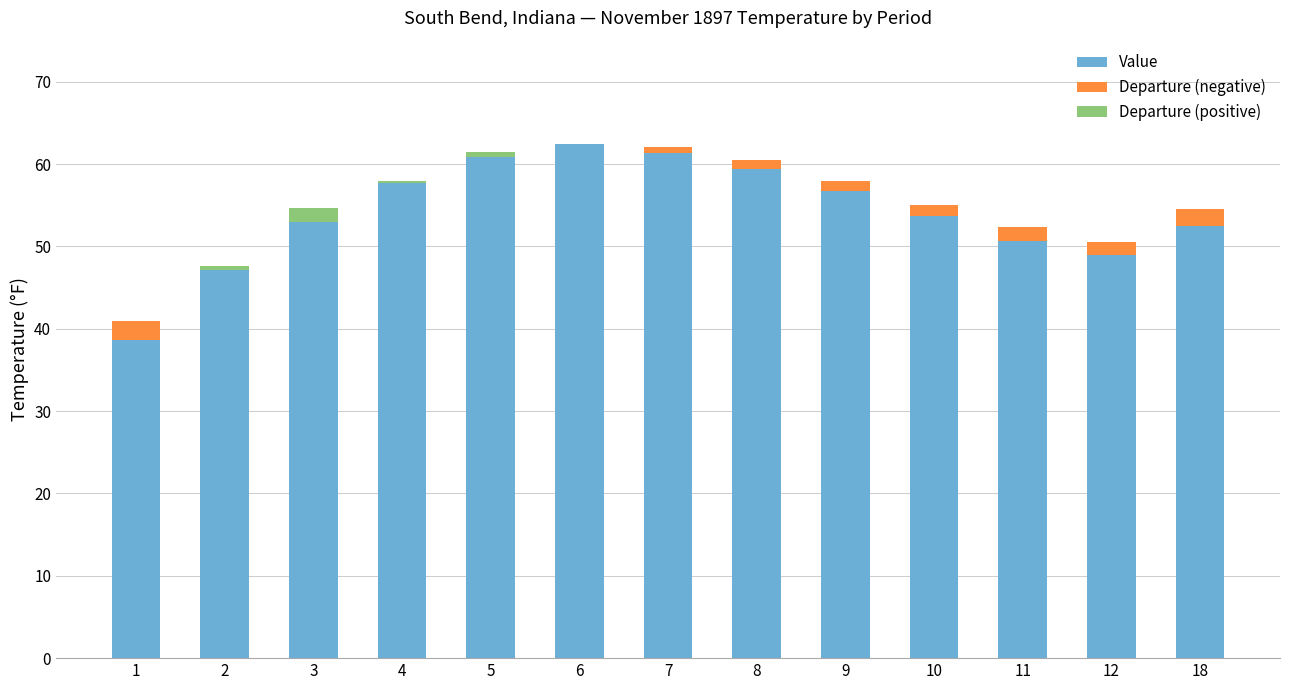

What is the highest value of the Value series?

62.4